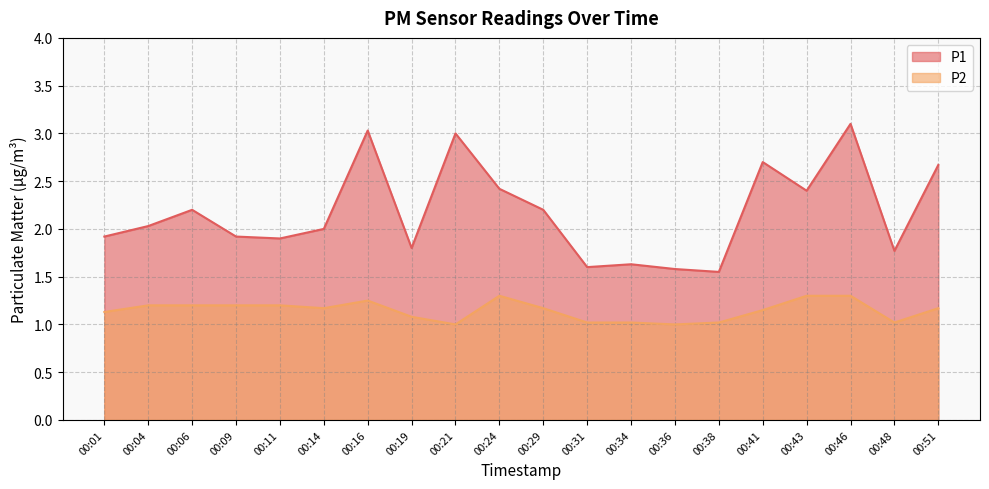

The P2 series shows 0.8 at 00:04. True or false?

False